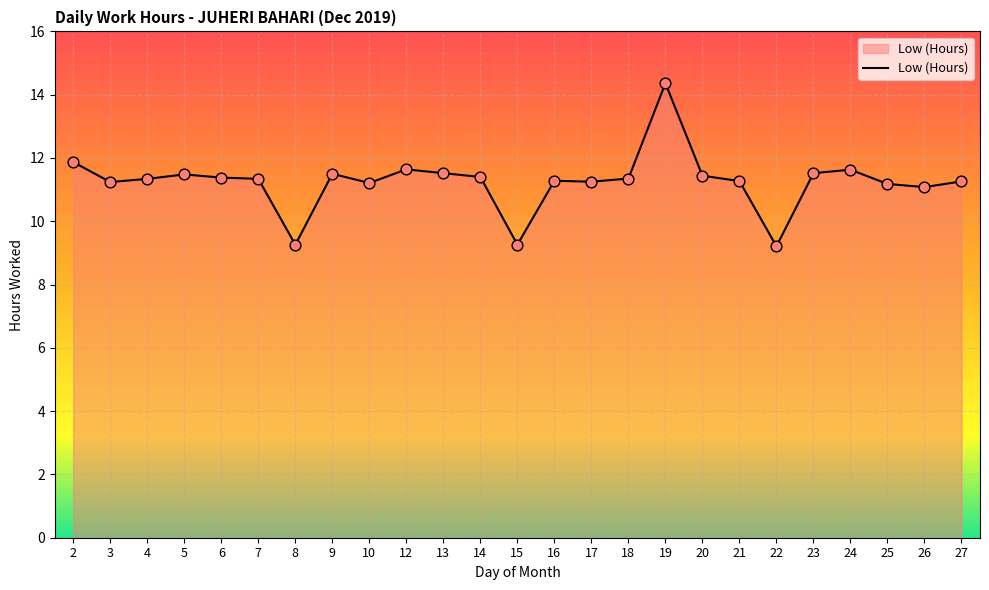

Approximately how many times larger is the value at 13 compared to 24?

1.0